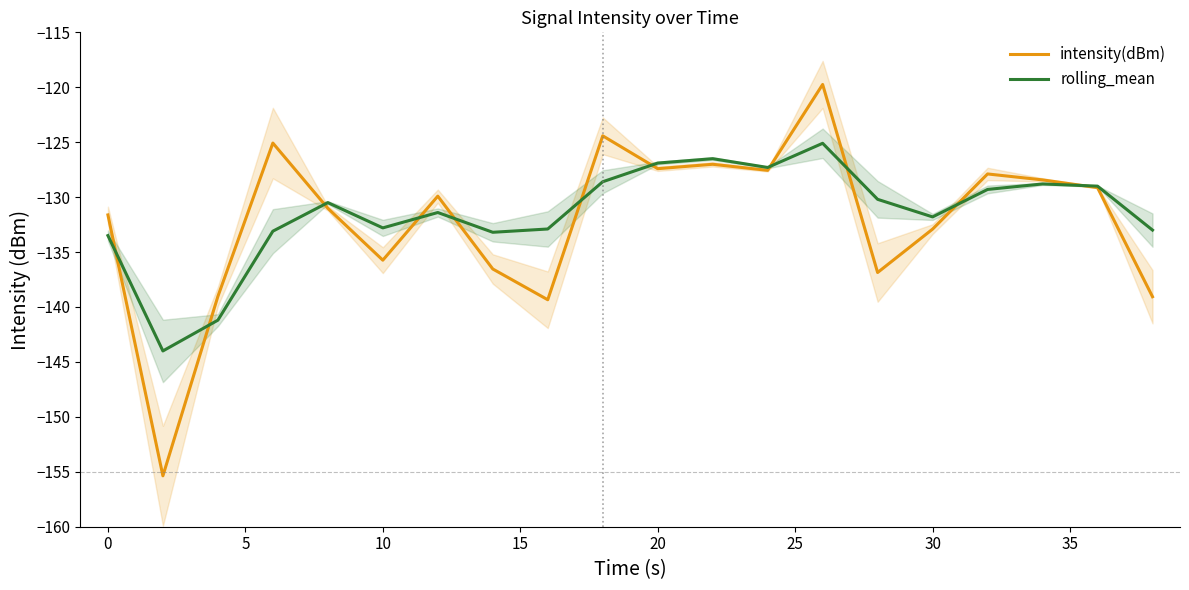

List the series in order of their peak value, highest first.

intensity(dBm), rolling_mean